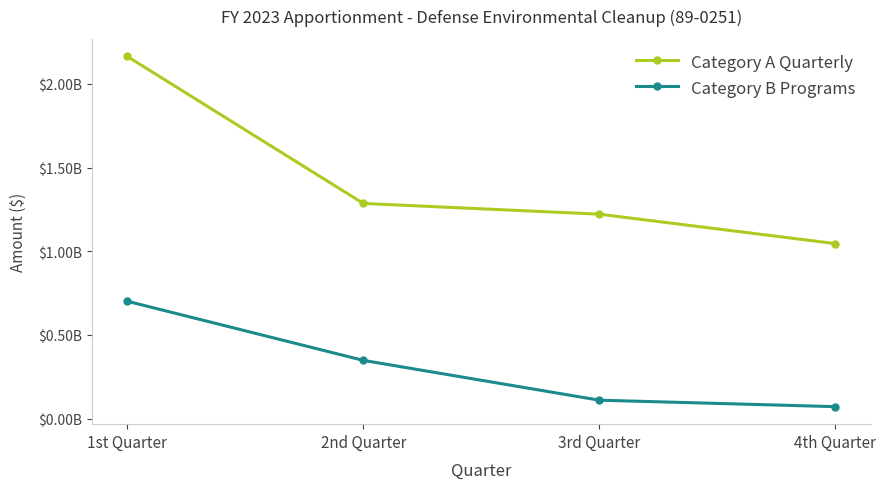

Which series has the largest total across all categories?

Category A Quarterly